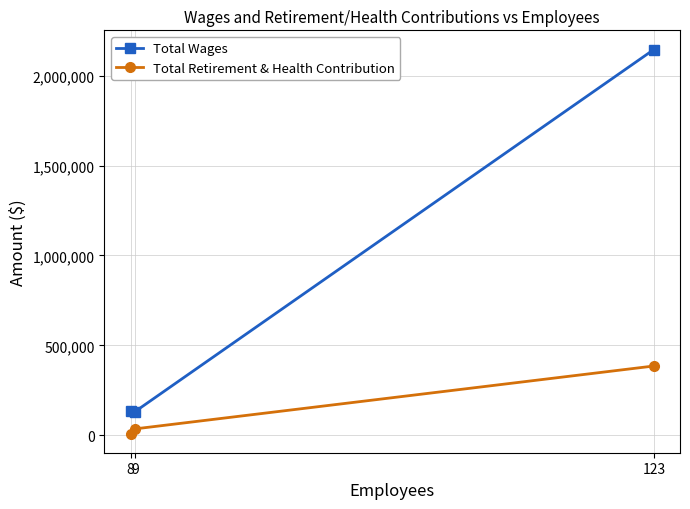

What is the difference between the Total Retirement & Health Contribution values at 9 and 123?

349754